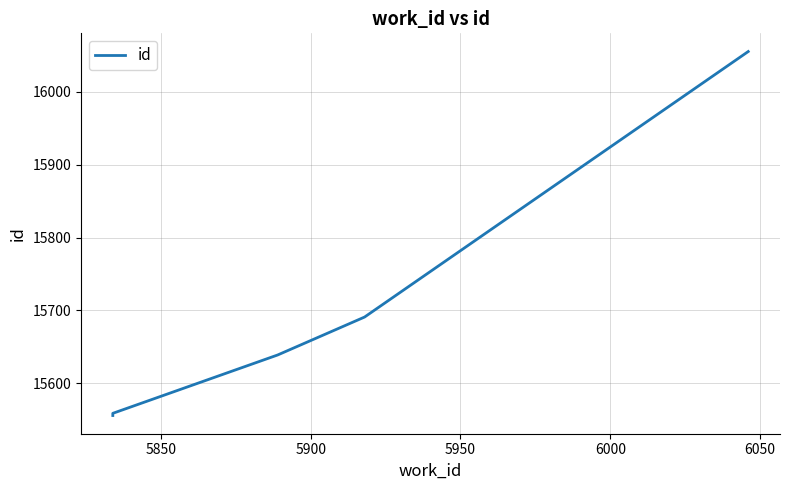

At which label is the value closest to 15805?

5950